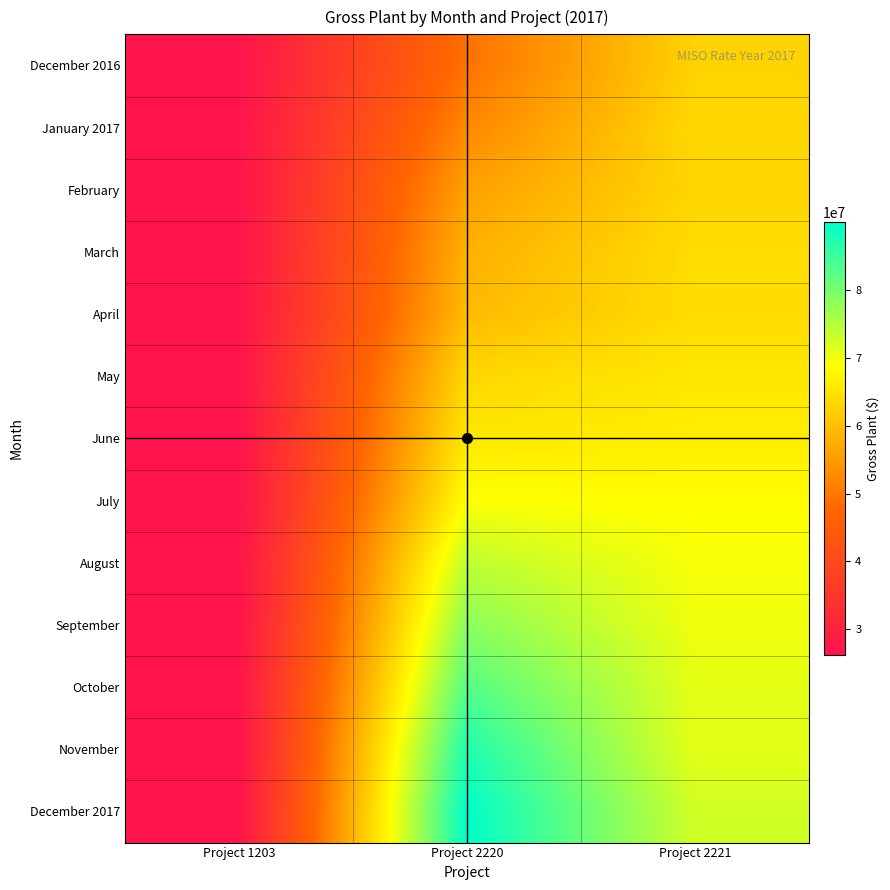

At which category is the sum across all series the highest?

Project 2220